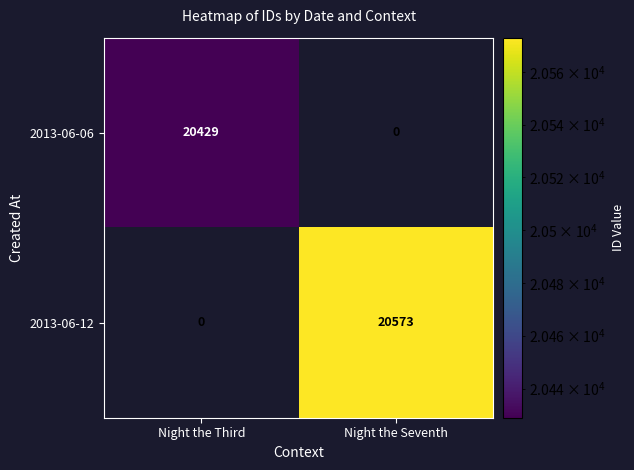

At how many categories does at least one series exceed 17056?

2